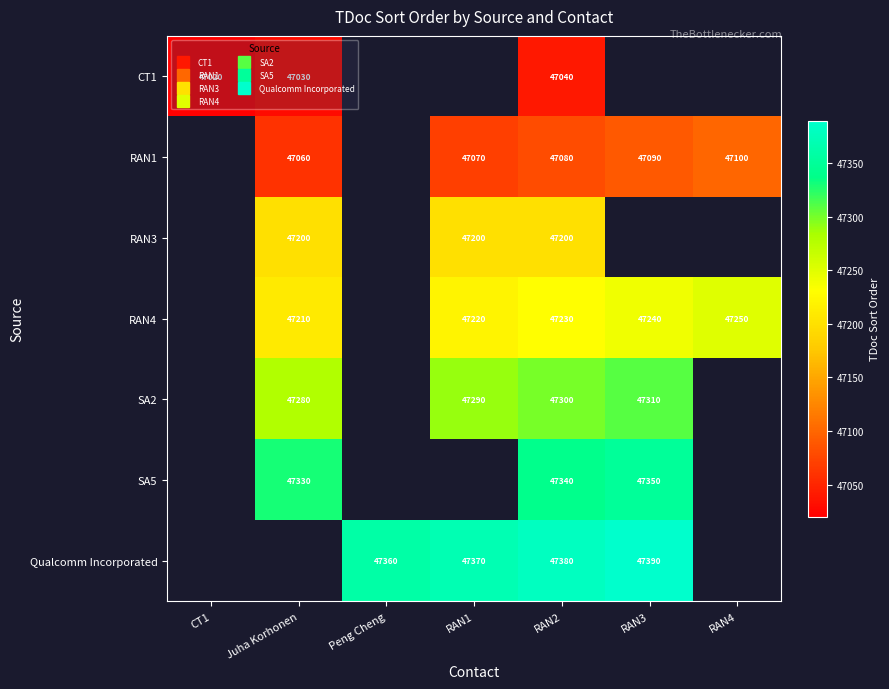

What is the maximum value shown in the chart?

47390.0